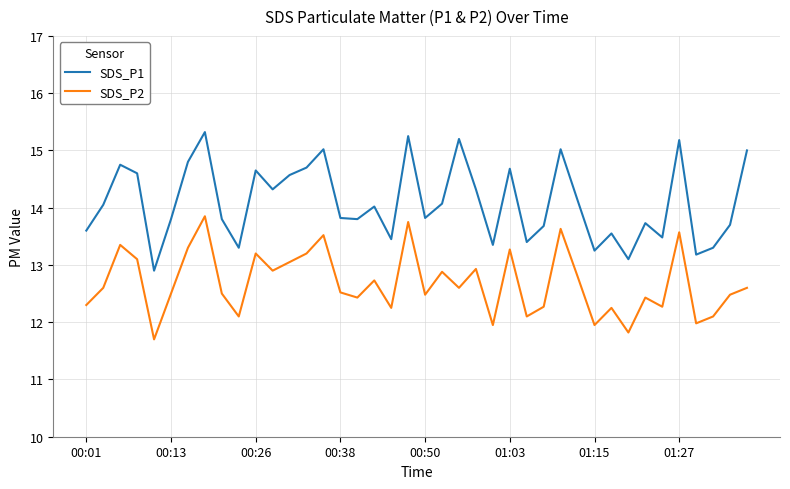

Which series has the largest range (max minus min)?

SDS_P1